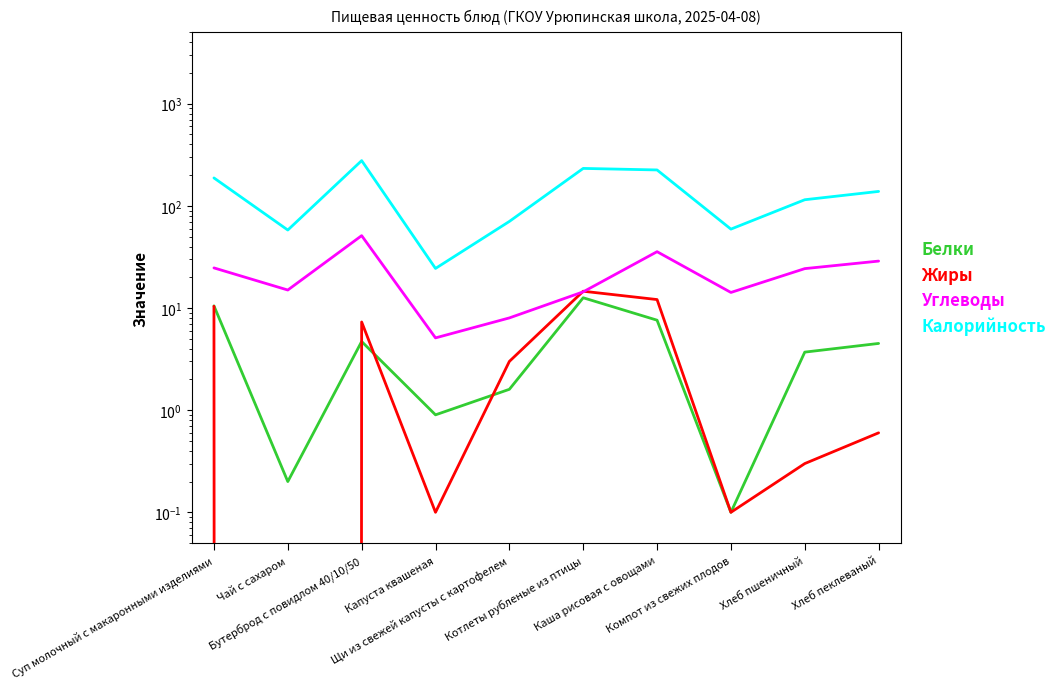

What is the spread (max minus min) of values at Бутерброд с повидлом 40/10/50?

272.6